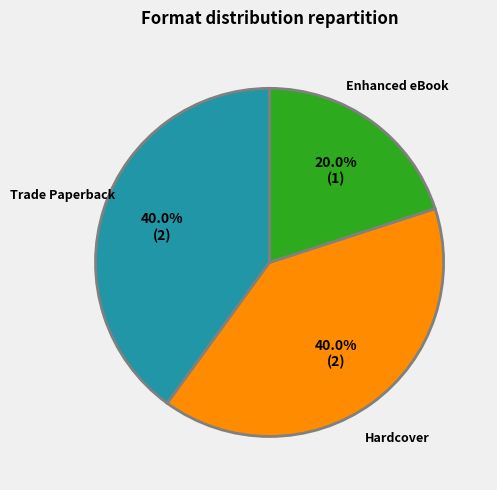

Is there a majority slice in this chart?

No